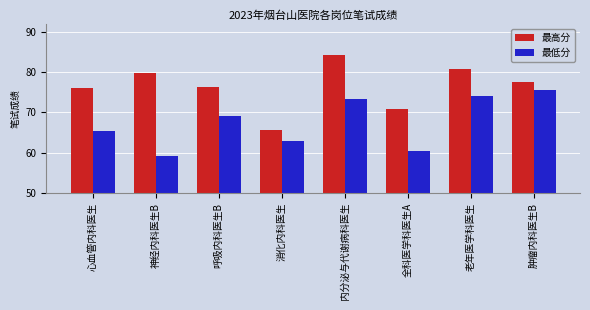

List the labels in order of 最低分 value, largest first.

肿瘤内科医生B, 老年医学科医生, 内分泌与代谢病科医生, 呼吸内科医生B, 心血管内科医生, 消化内科医生, 全科医学科医生A, 神经内科医生B